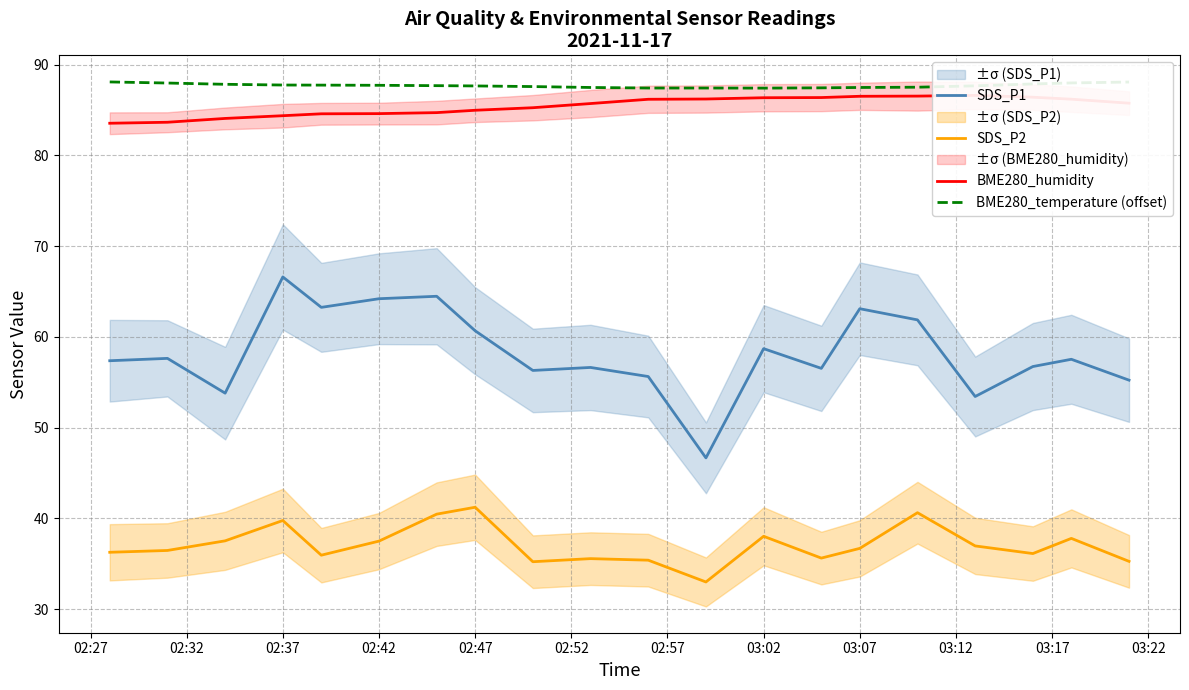

True or false: SDS_P2 has a value of 39.8 at 02:37.

True